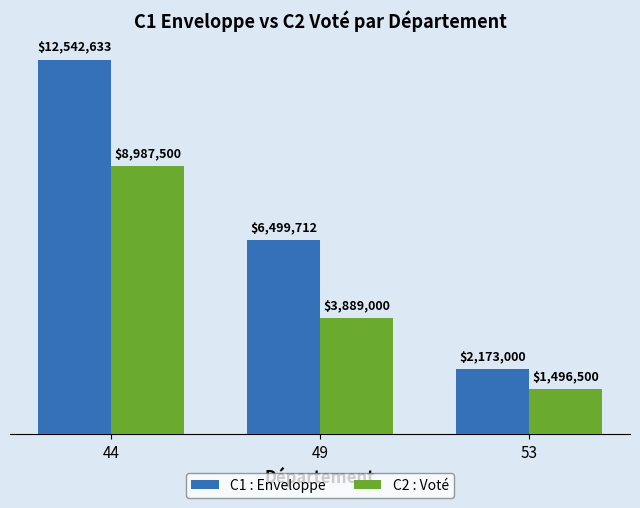

What value does the C1 : Enveloppe series have at 53, to the nearest 50?

2173000